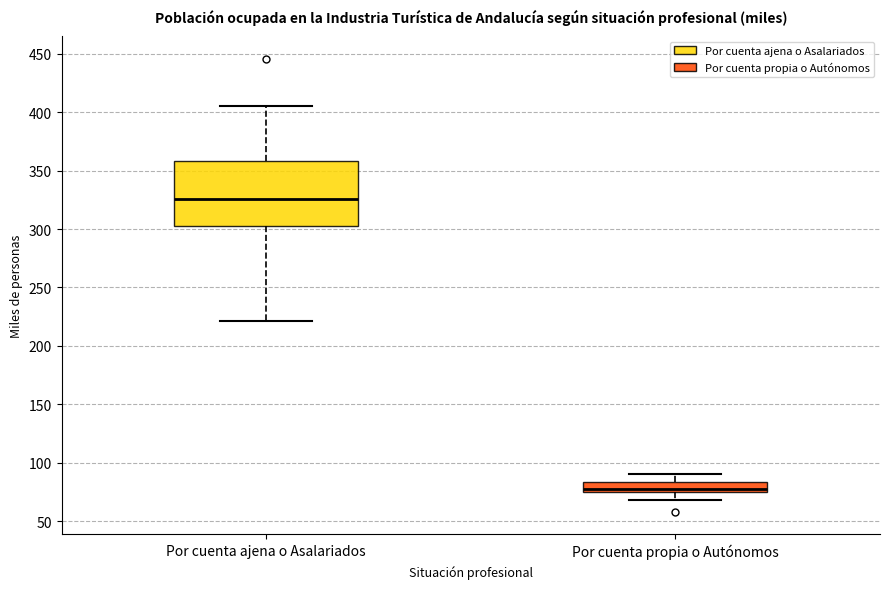

Comparing the boxes themselves (not the whiskers), which one is the tallest?

Por cuenta ajena o Asalariados